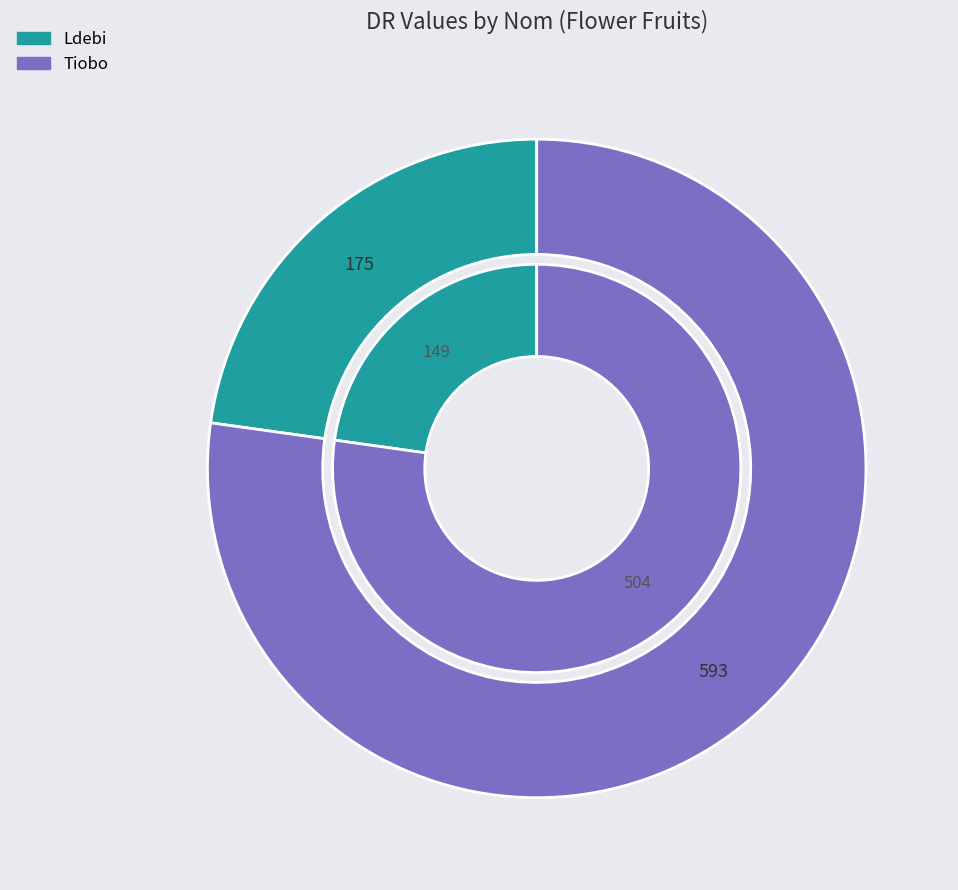

What is the majority slice?

Tiobo